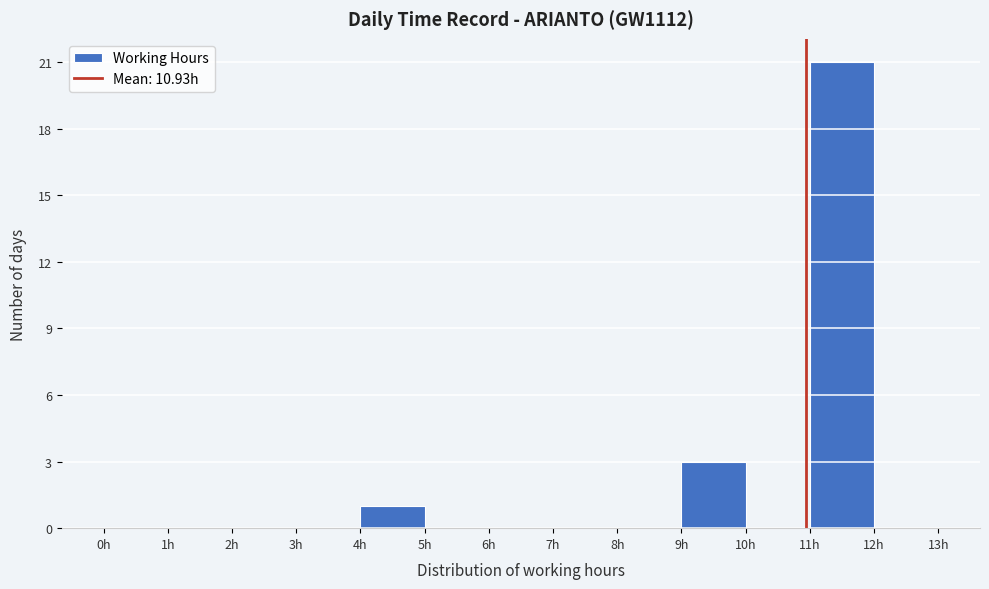

What is the height of the bar covering 4 to 5 on the x-axis? The values are not printed on the chart, so give them approximately, as read against the axis.

1